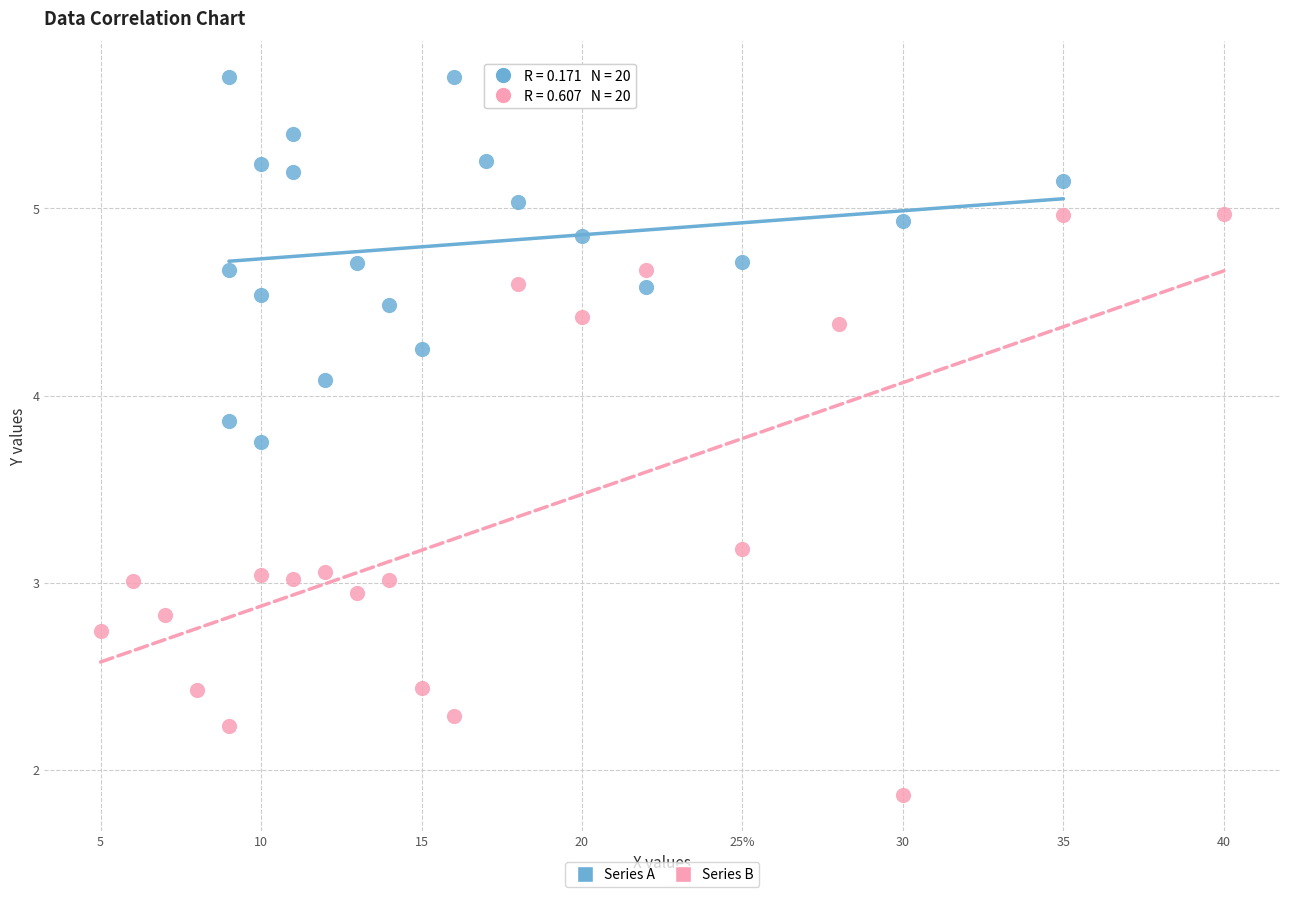

Which series has the largest Y range (max minus min)?

Series B